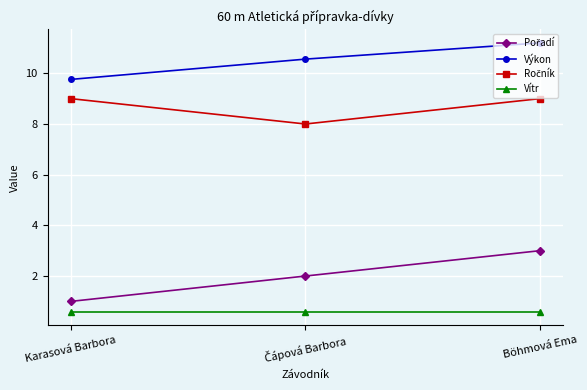

Is it true that Vítr equals 0.6 at Karasová Barbora?

True